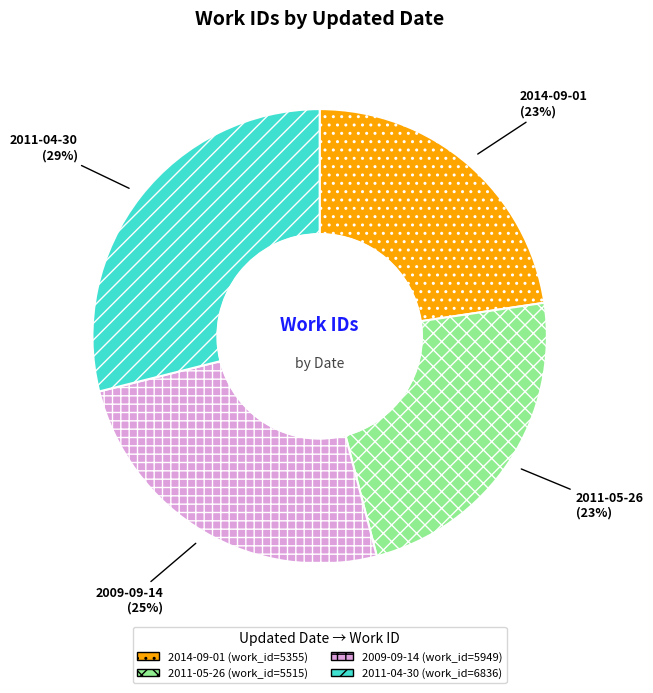

How many slices are in this pie chart?

4